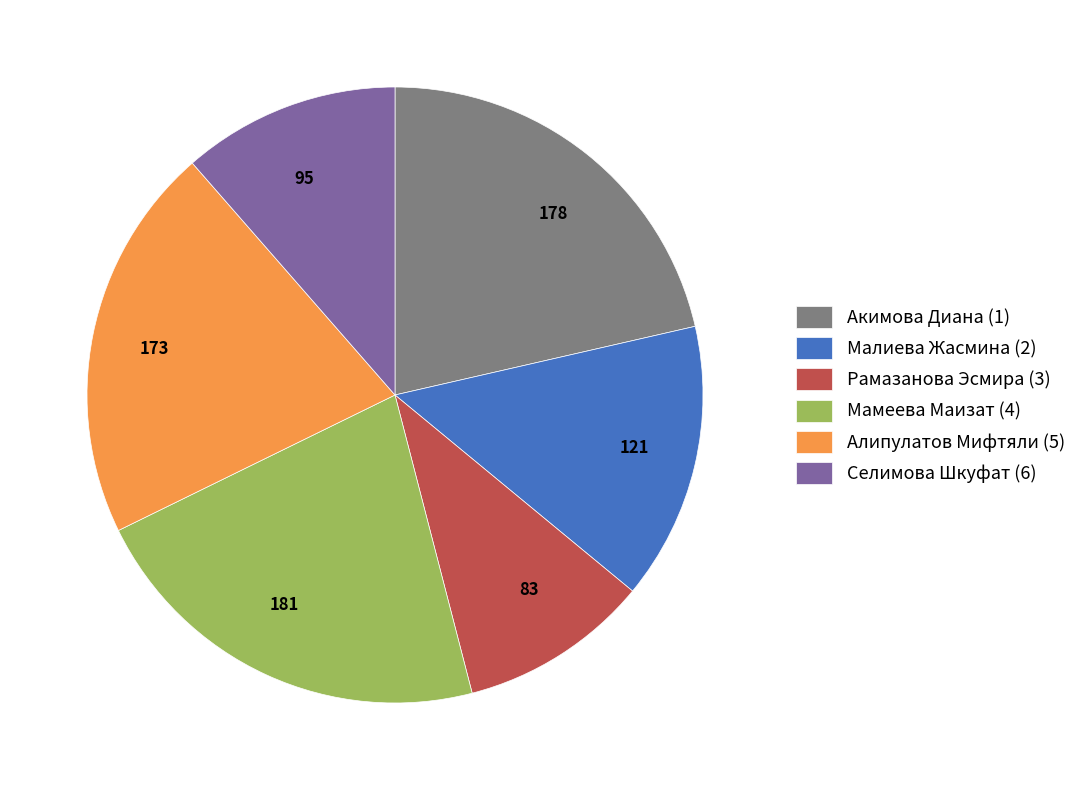

Is there a majority slice in this chart?

No